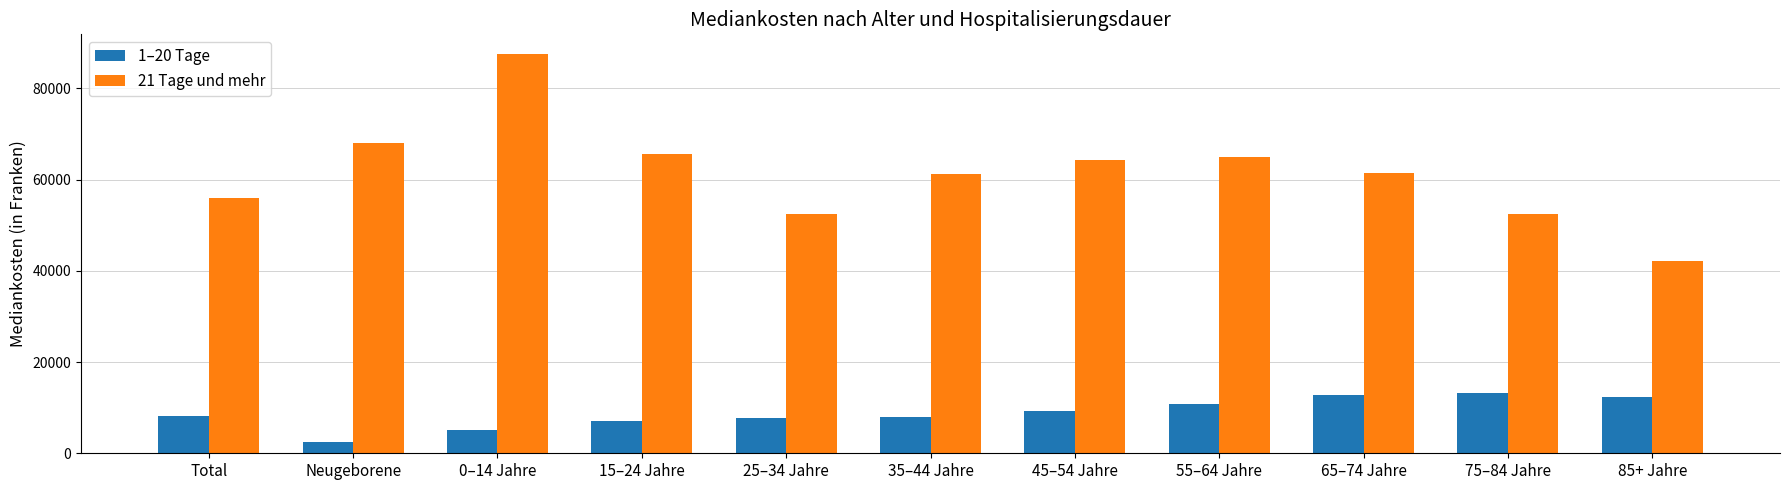

What is the difference between the highest and lowest values at 65–74 Jahre?

48709.0